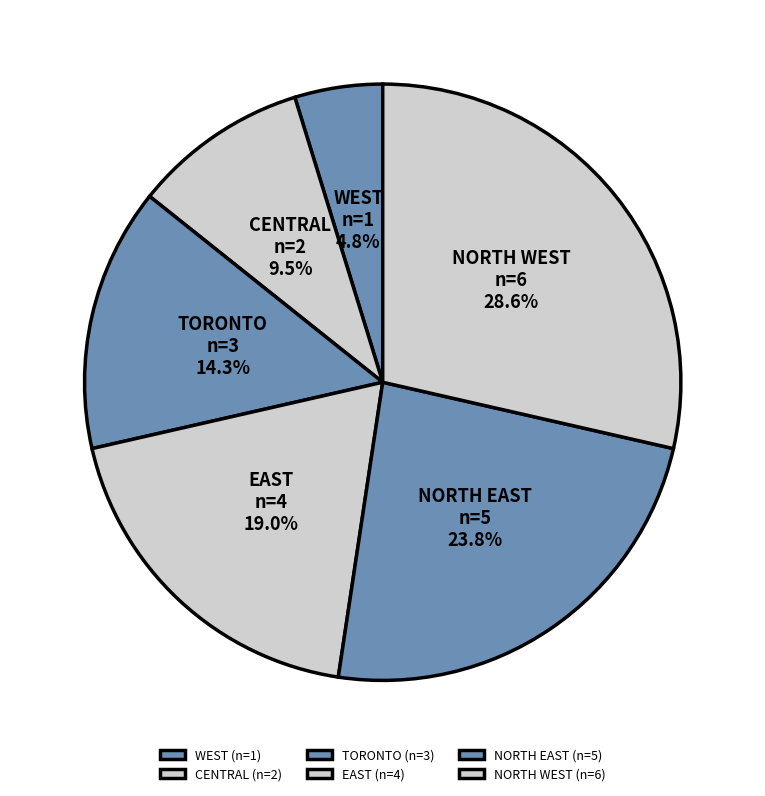

Count the number of slices in the pie.

6